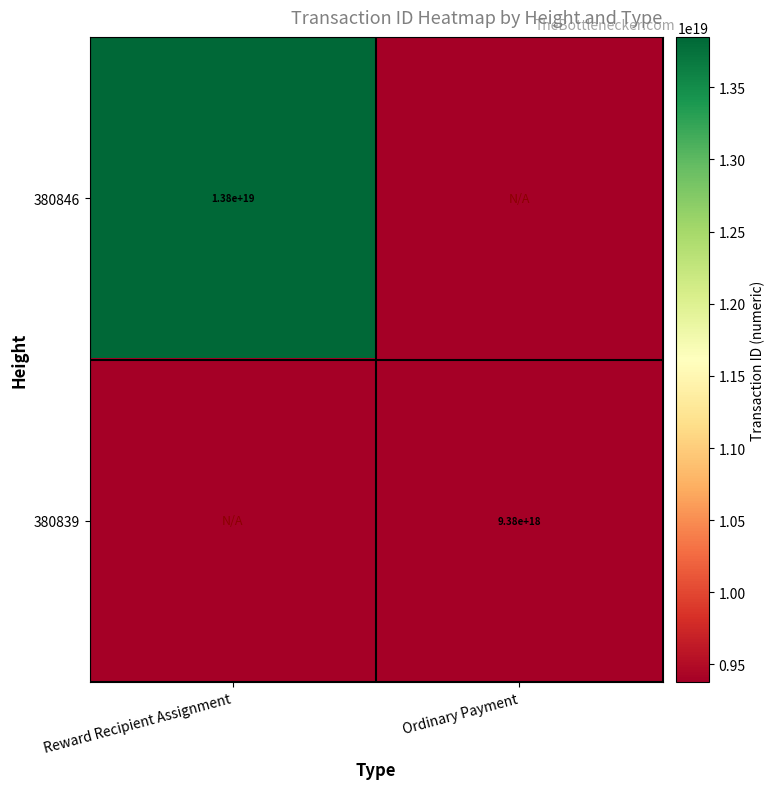

Is it true that 380846 equals 13800000000000000000 at Reward Recipient Assignment?

True